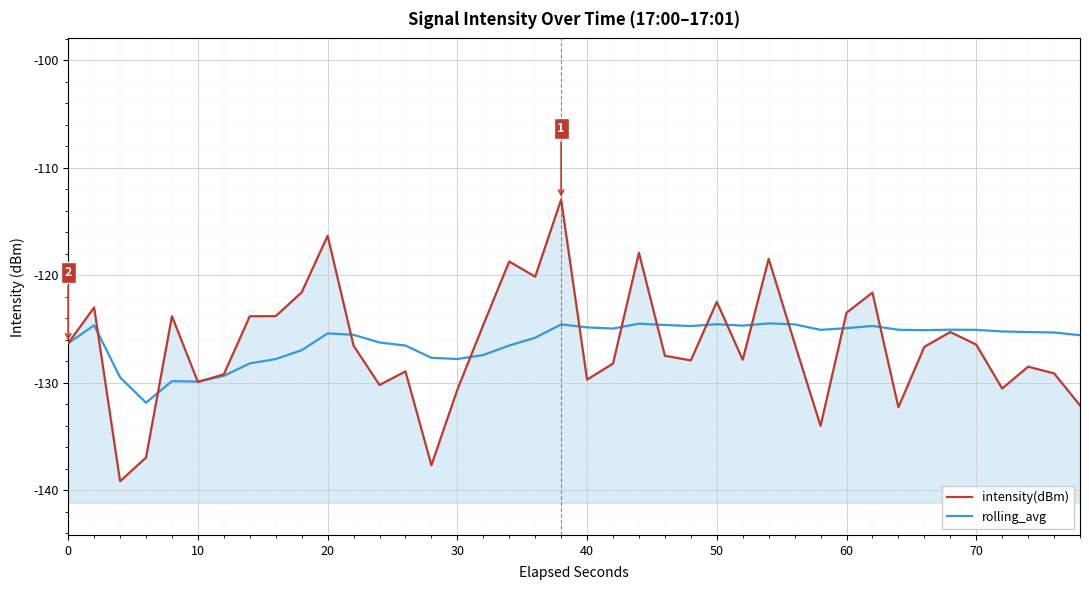

How many times do rolling_avg and intensity(dBm) cross each other?

15